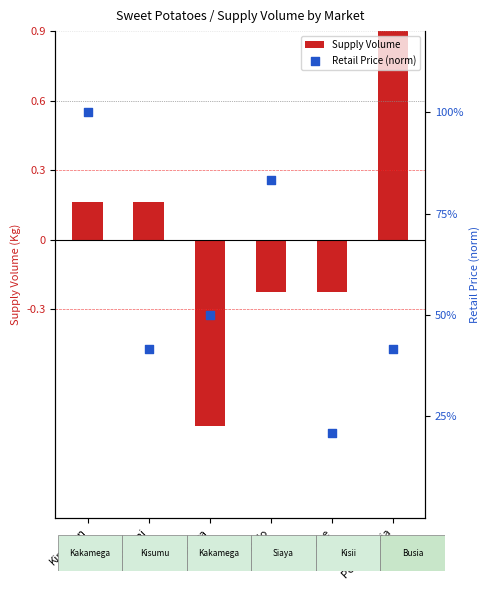

Which series has the largest total across all categories?

Retail Price (norm)